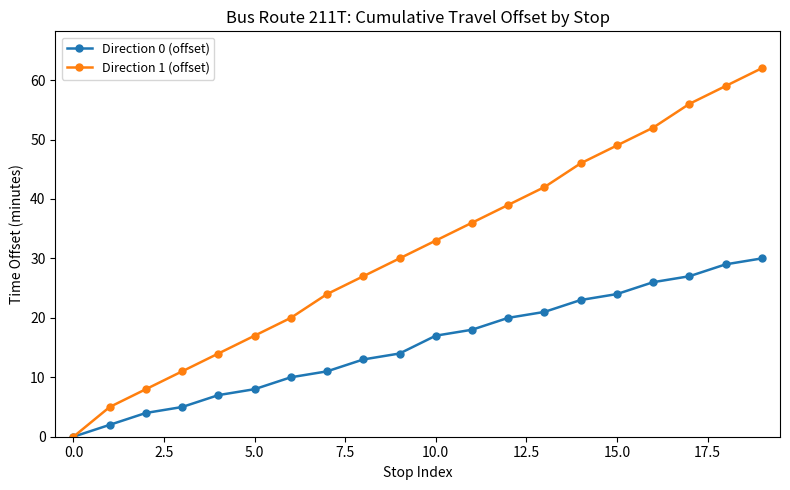

What is the highest value of the Direction 1 (offset) series?

62